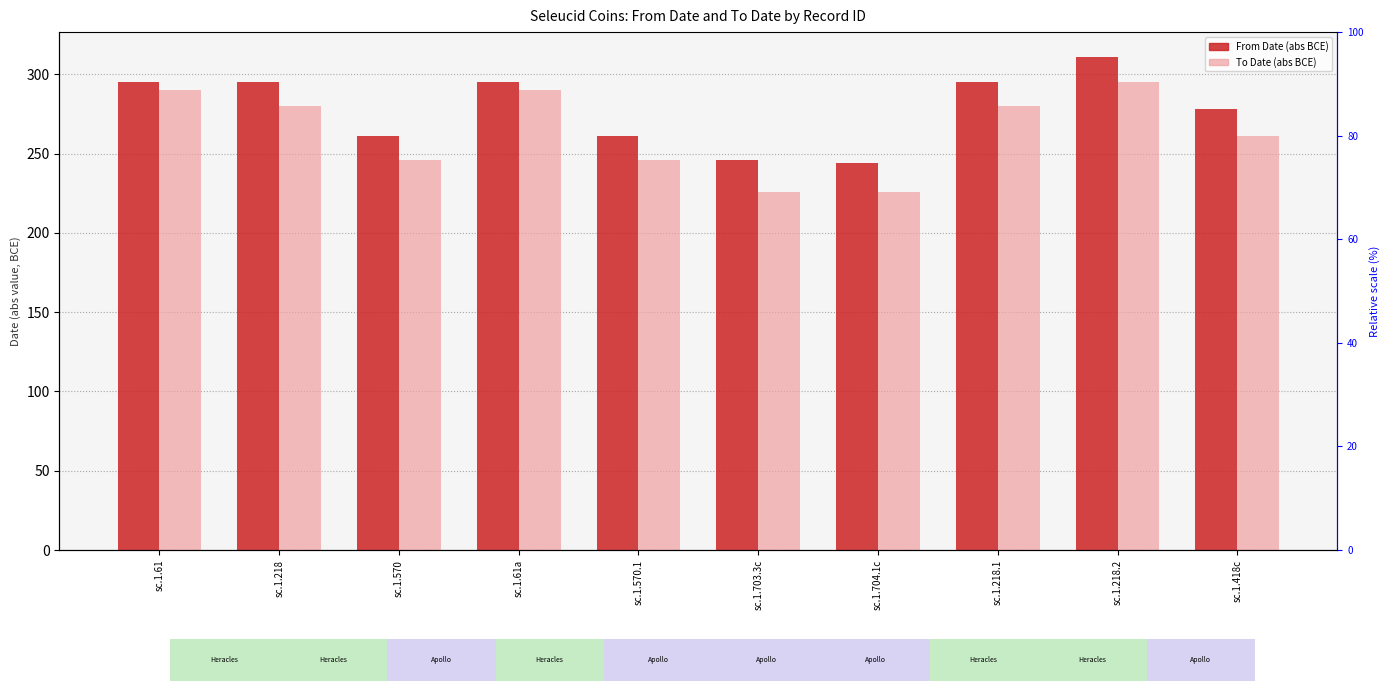

Is the value of From Date (abs) at sc.1.704.1c greater than the value of To Date (abs) at sc.1.570?

No